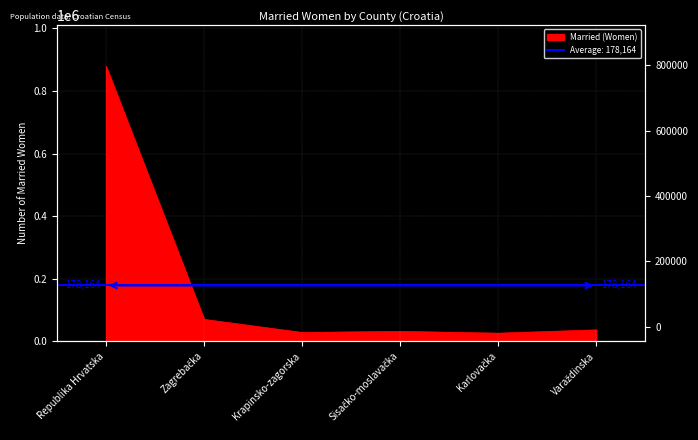

Reading left to right, transcribe all the data shown in this chart.

Republika Hrvatska=878708	Zagrebačka=69599	Krapinsko-zagorska=27751	Sisačko-moslavačka=31347	Karlovačka=25550	Varaždinska=36032